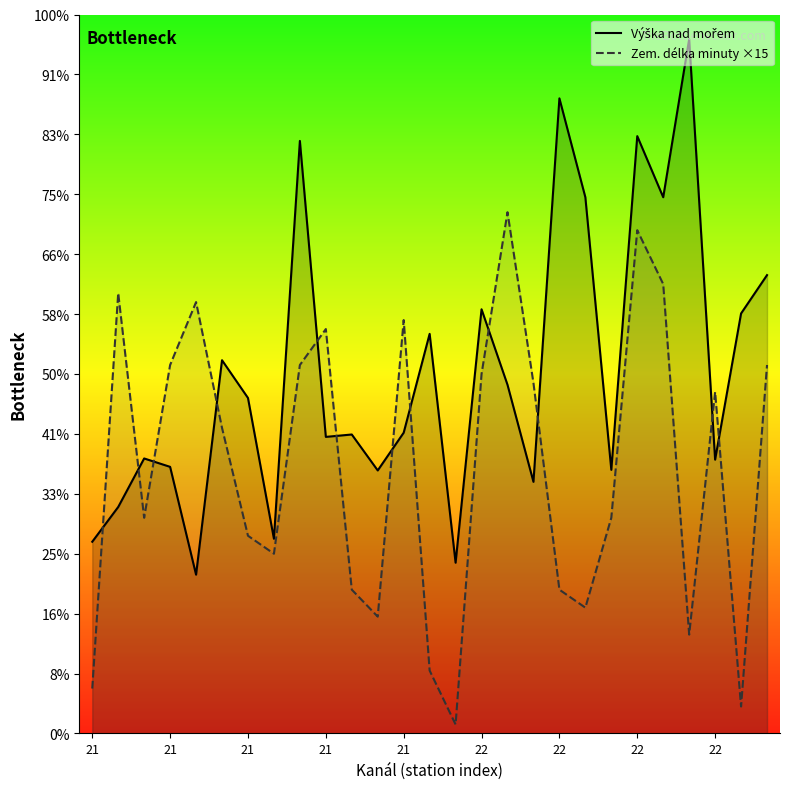

What is the lowest value of the Zem. délka minuty ×15 series?

15